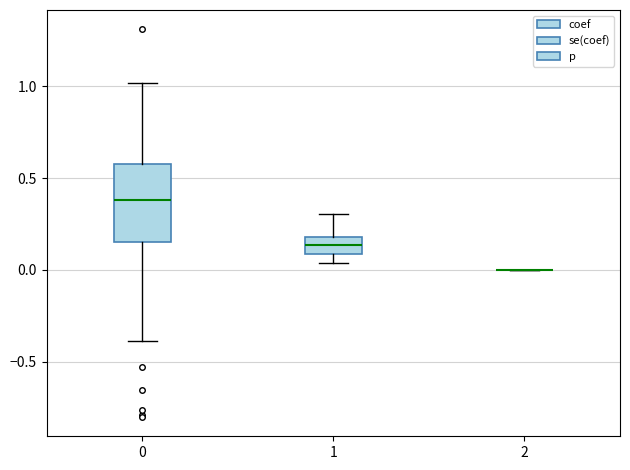

Which box is the tallest, from its lower edge to its upper edge?

0